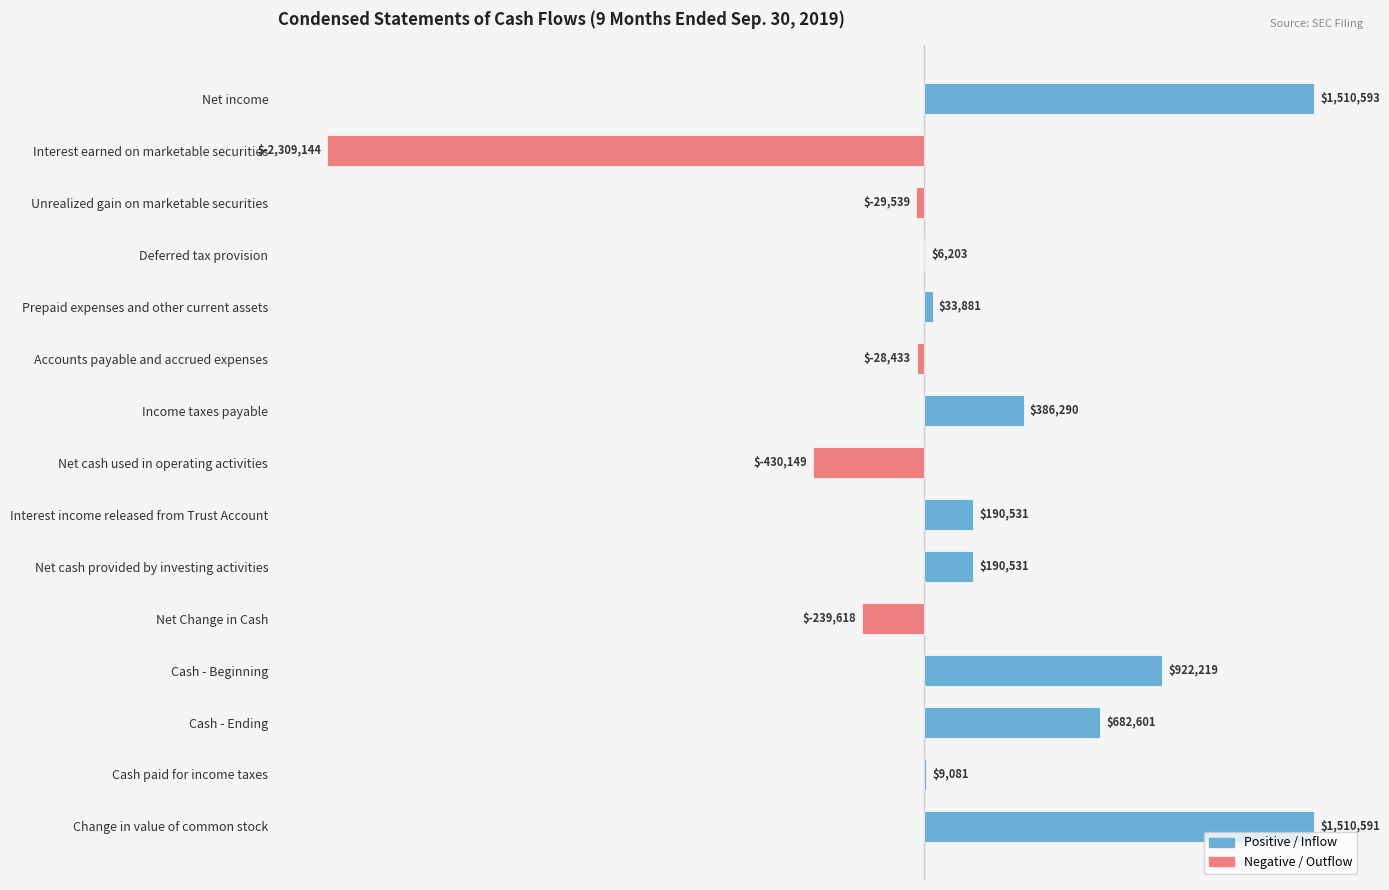

What is the minimum value shown in the chart?

-2309144